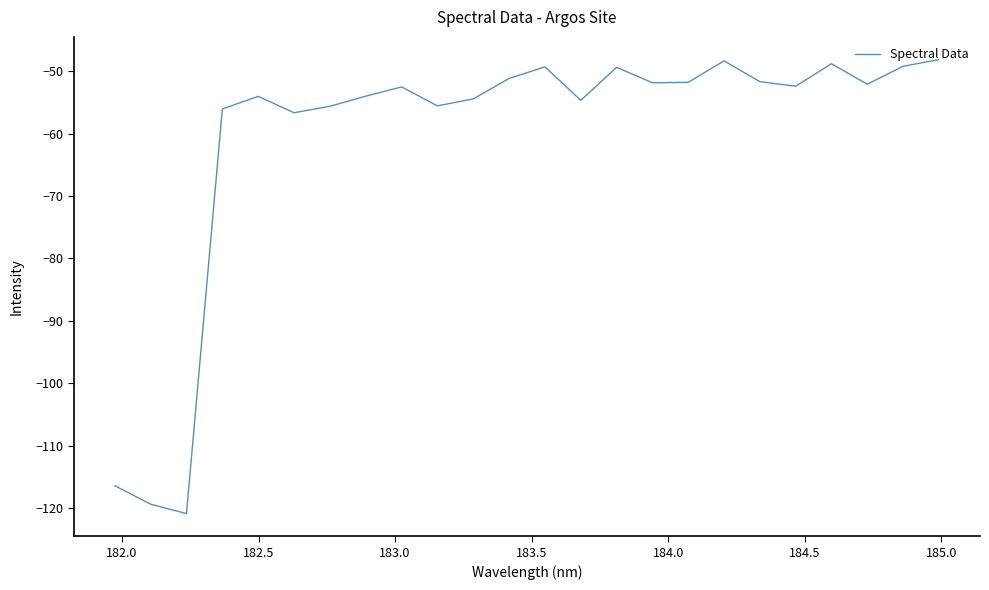

What is the maximum value shown in the chart?

-48.1